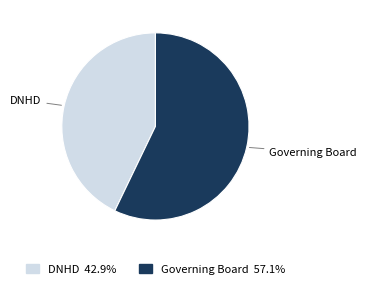

Which category has the biggest portion of the pie?

Governing Board